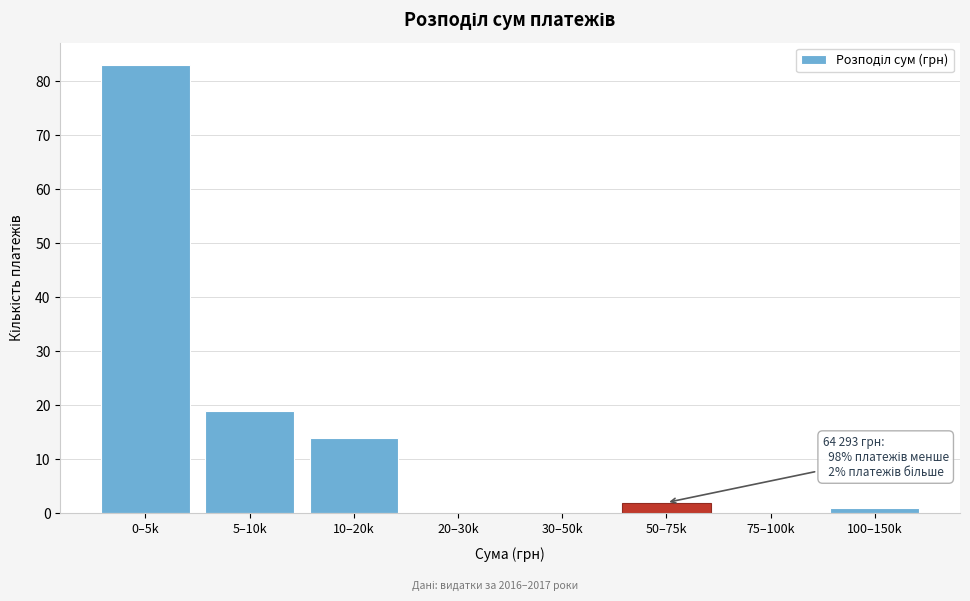

Reading right to left, transcribe all the data shown in this chart.

100–150k=1	75–100k=0	50–75k=2	30–50k=0	20–30k=0	10–20k=14	5–10k=19	0–5k=83